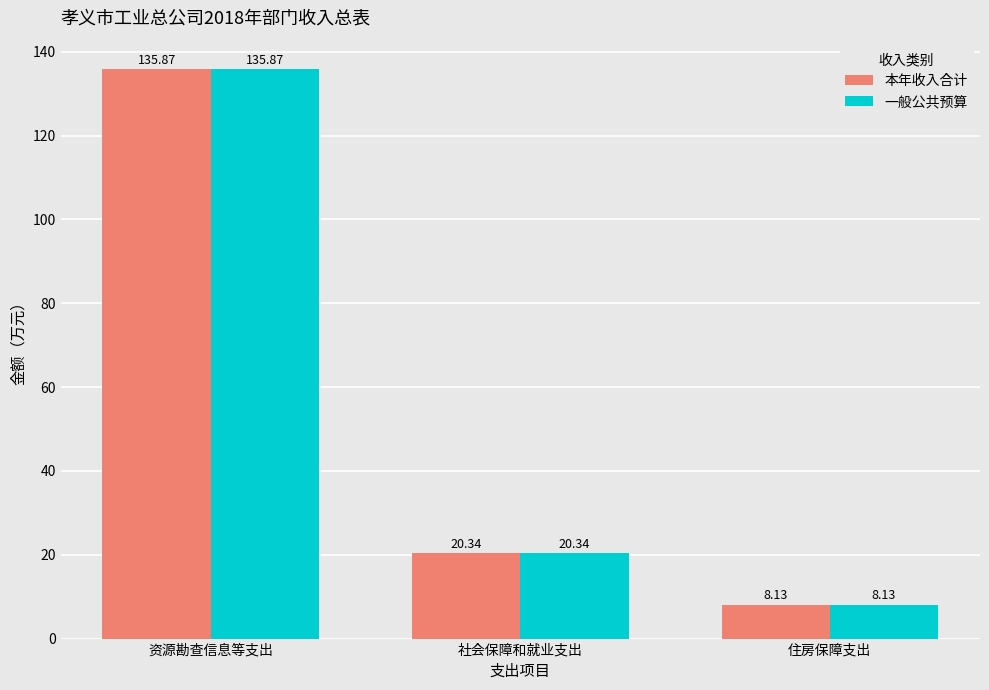

Rank the categories by 本年收入合计 value from highest to lowest.

资源勘查信息等支出, 社会保障和就业支出, 住房保障支出